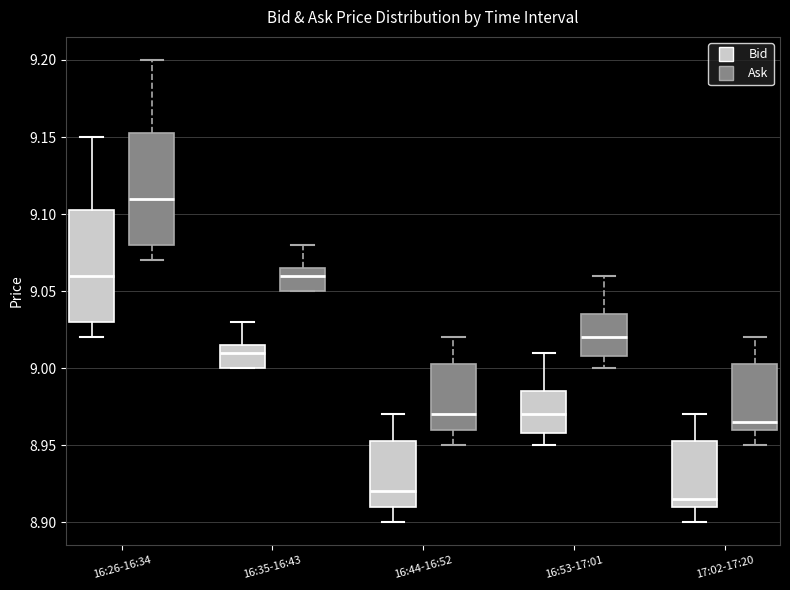

Where is the lower edge of the box for 16:26-16:34 (Ask) on the y-axis? The values are not printed on the chart, so give them approximately, as read against the axis.

9.080